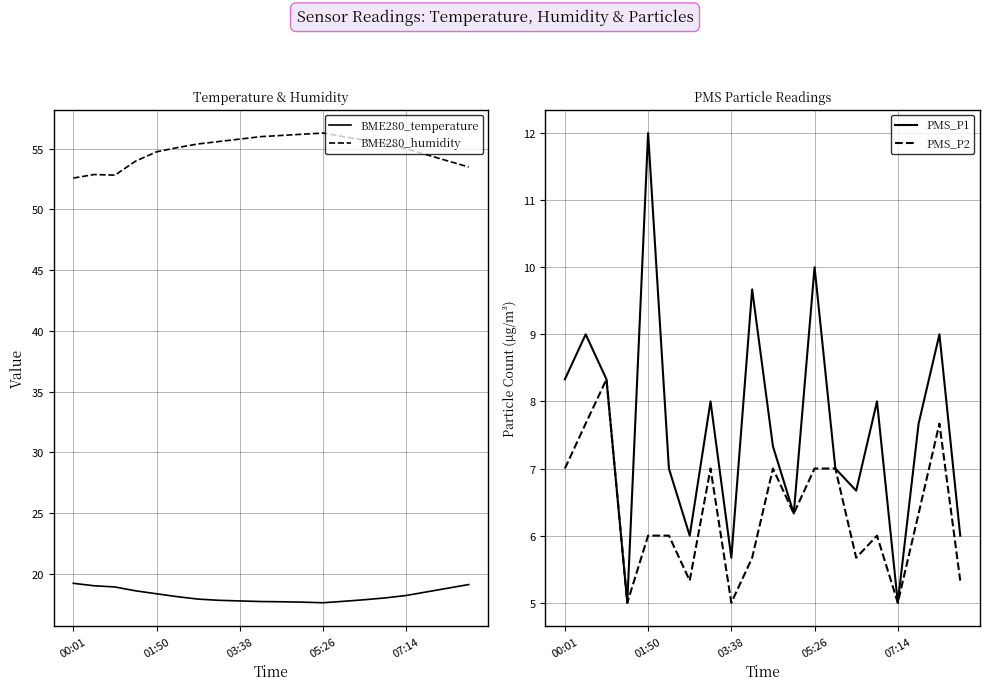

What is the difference between the PMS_P2 values at 11 and 5?

0.3